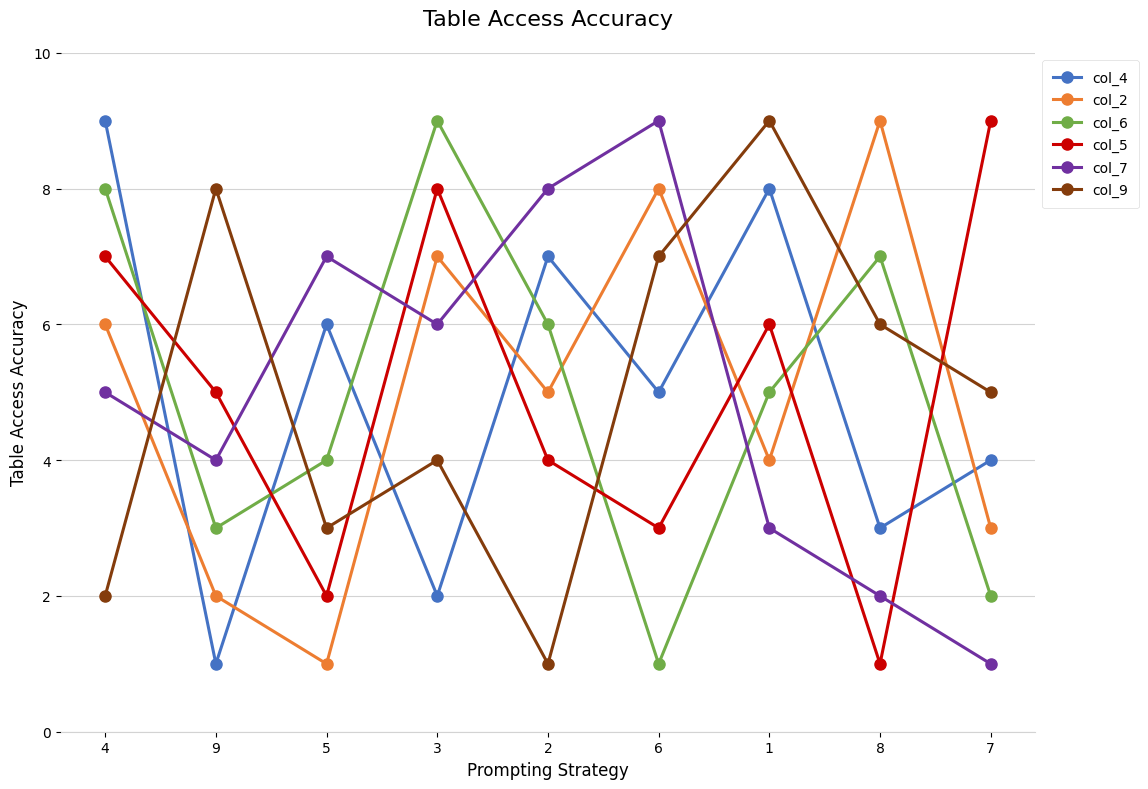

What are all the series names shown in the legend?

col_4, col_2, col_6, col_5, col_7, col_9